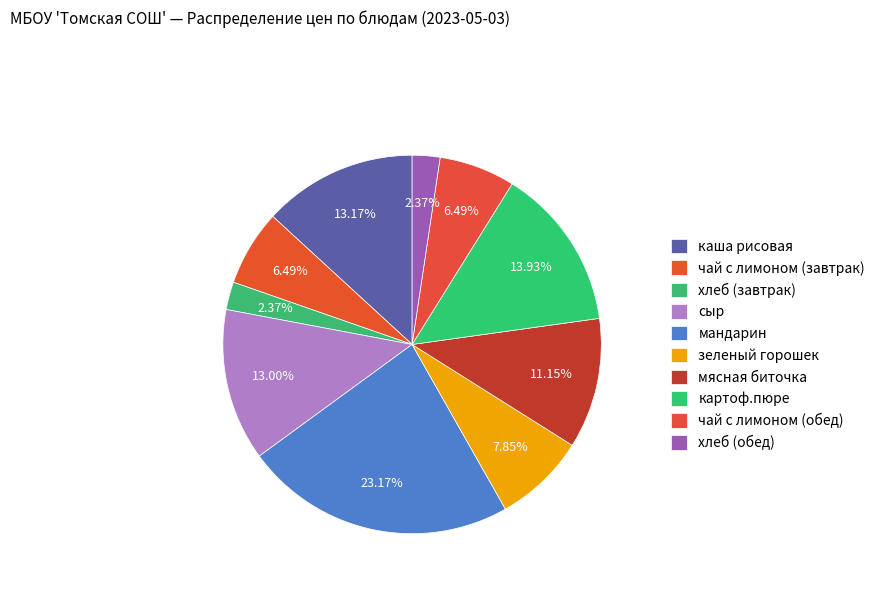

What is the smallest slice in the pie chart?

хлеб (завтрак)